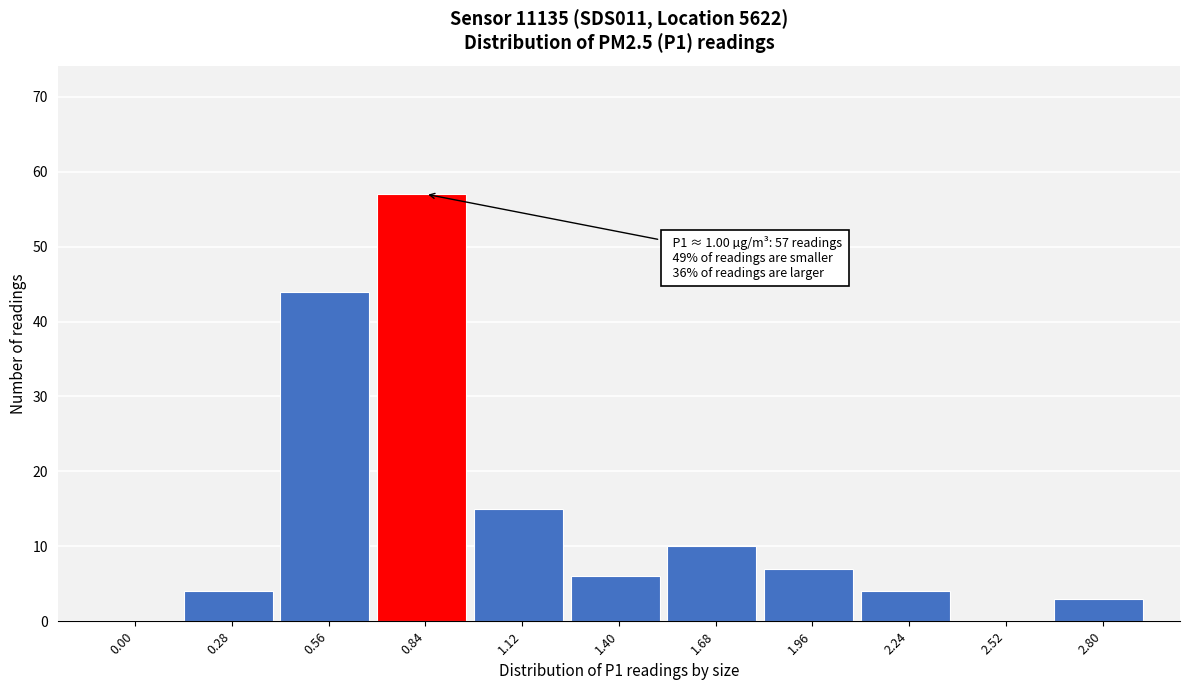

Reading left to right, extract all data points from this chart.

0.00=0	0.28=4	0.56=44	0.84=57	1.12=15	1.40=6	1.68=10	1.96=7	2.24=4	2.52=0	2.80=3